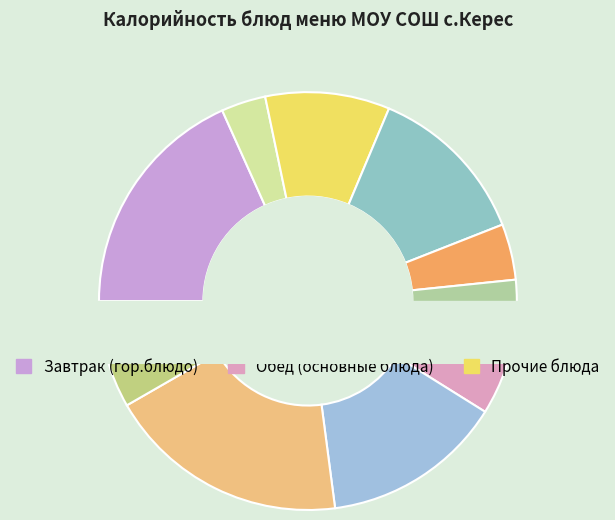

Between мандарин and яйцо варенное, which is larger?

яйцо варенное